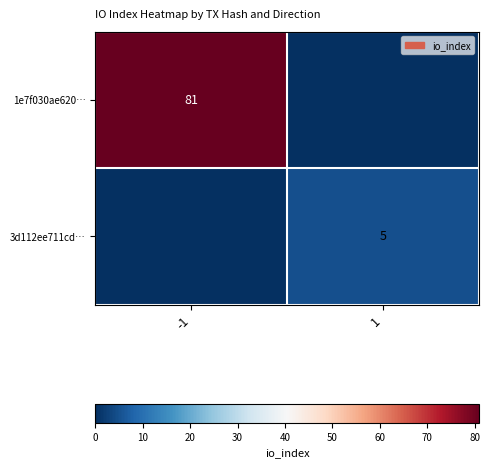

The value of 1e7f030ae620… at -1 is 81. True or false?

True